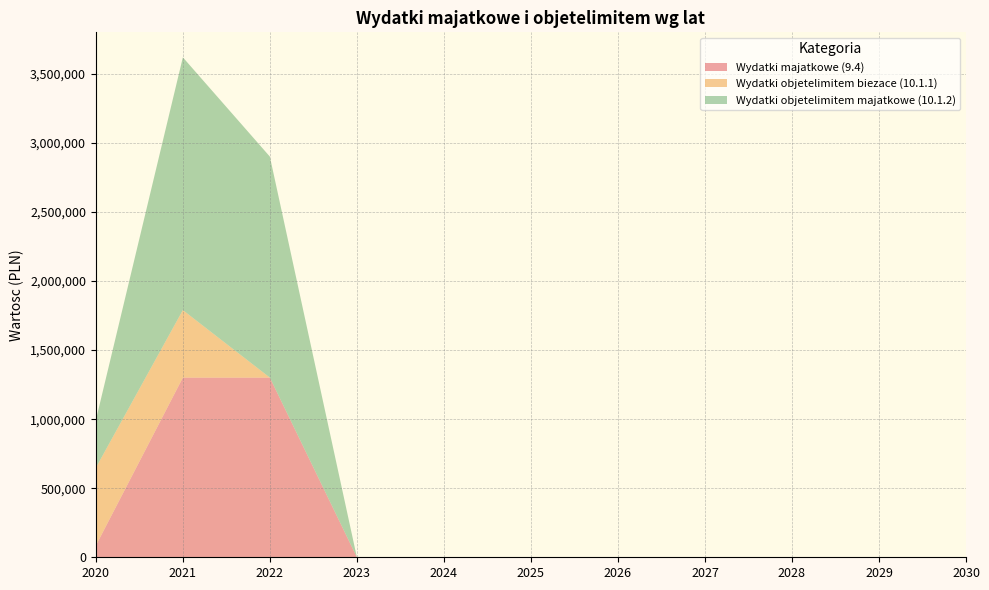

Reading left to right, transcribe all the data shown in this chart.

Wydatki majatkowe (9.4): 2020=84170.2	2021=1300813.0	2022=1300813.0	2023=0.0	2024=0.0	2025=0.0	2026=0.0	2027=0.0	2028=0.0	2029=0.0	2030=0.0
Wydatki objetelimitem biezace (10.1.1): 2020=563532.6	2021=488773.0	2022=0.0	2023=0.0	2024=0.0	2025=0.0	2026=0.0	2027=0.0	2028=0.0	2029=0.0	2030=0.0
Wydatki objetelimitem majatkowe (10.1.2): 2020=344170.2	2021=1830000.0	2022=1600000.0	2023=0.0	2024=0.0	2025=0.0	2026=0.0	2027=0.0	2028=0.0	2029=0.0	2030=0.0